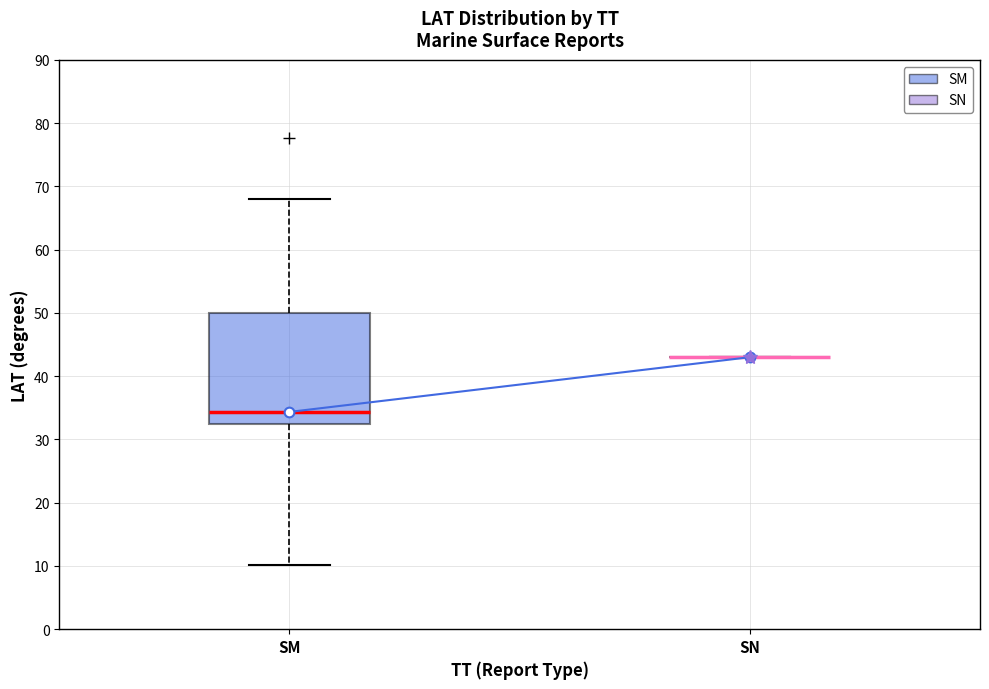

Reading left to right, read every box against the y-axis: the position of its median line, the range the box covers, and the ends of its whiskers. The values are not printed on the chart, so give them approximately, as read against the axis.

SM: median 34, box 32 to 50, whiskers 10 to 68
SN: box collapsed to a line at 43, whiskers 43 to 43